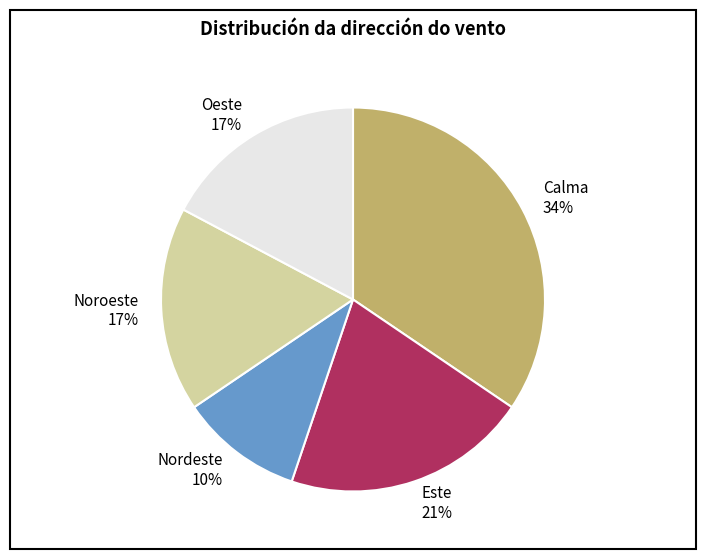

Is the sum of Oeste and Nordeste greater than half?

No